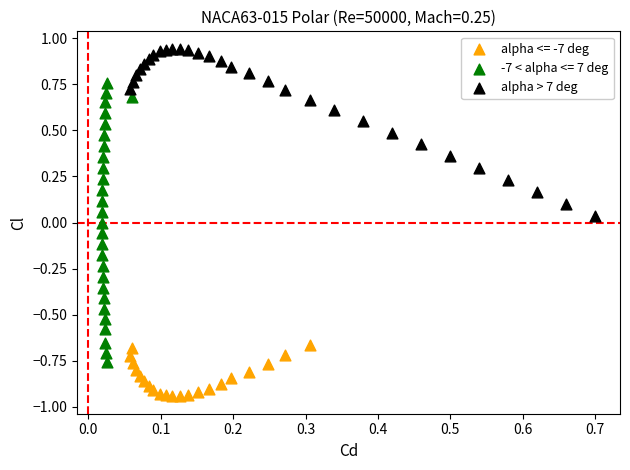

Which series has the widest spread of Y values?

-7 < alpha <= 7 deg